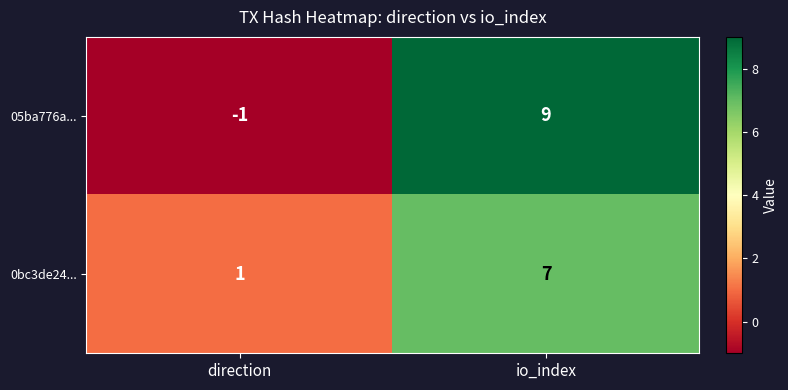

Which label corresponds to the largest value in the chart?

io_index